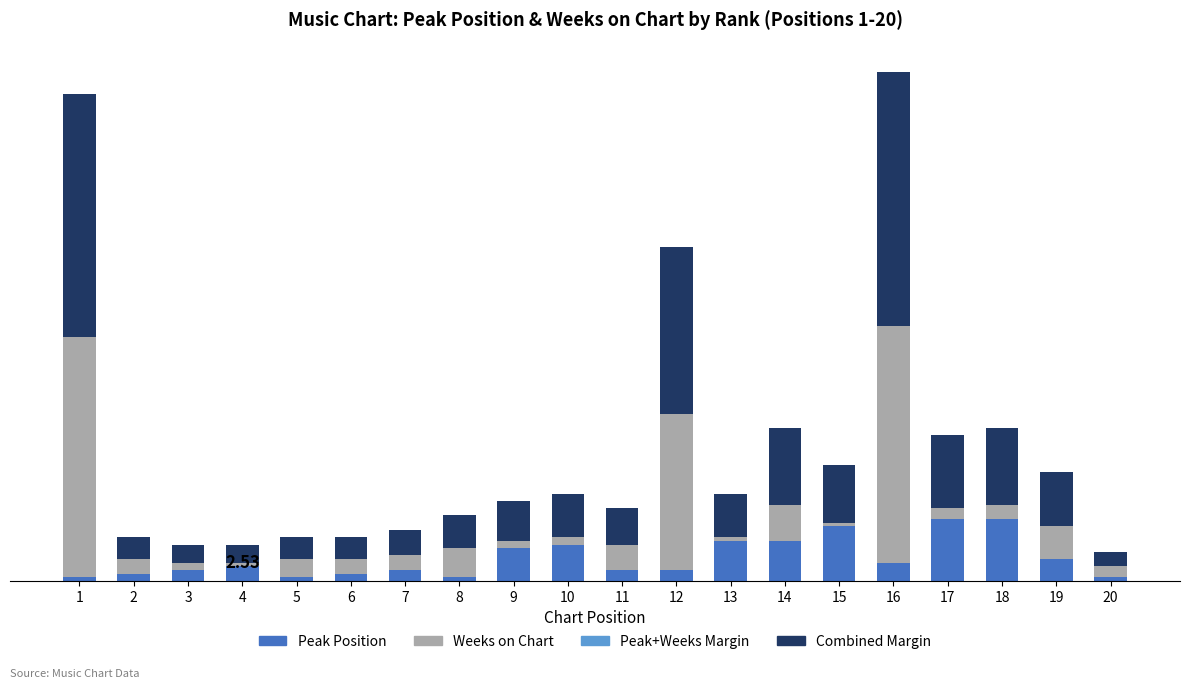

Are the bars horizontal?

No